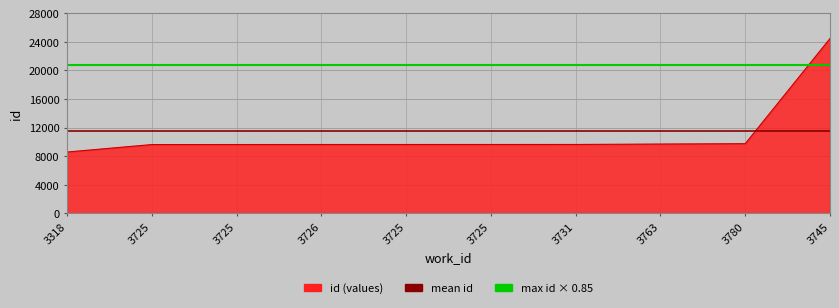

The mean id series shows 3471.5 at 3763. True or false?

False